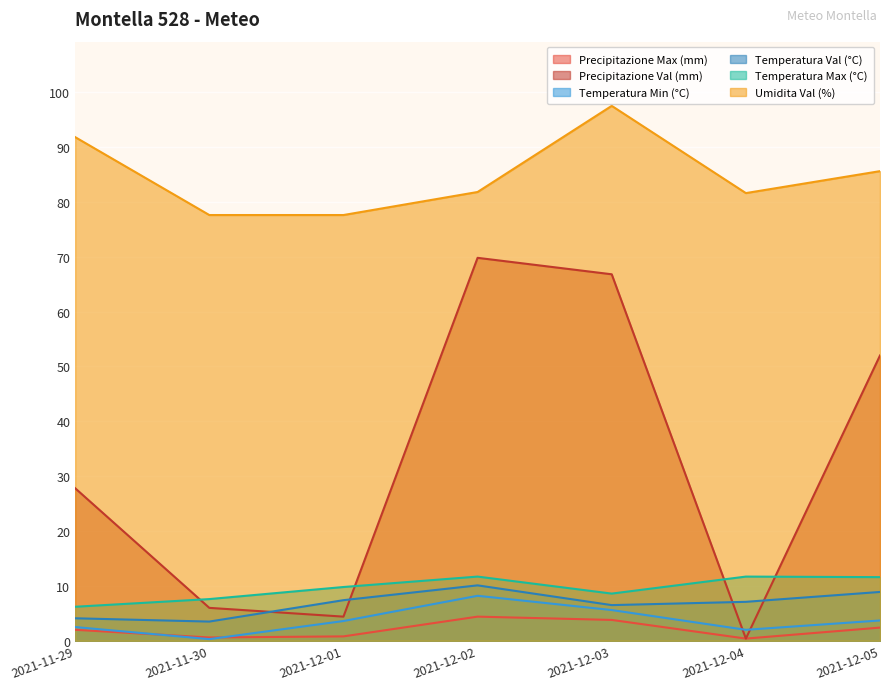

How many distinct data groups are displayed?

6